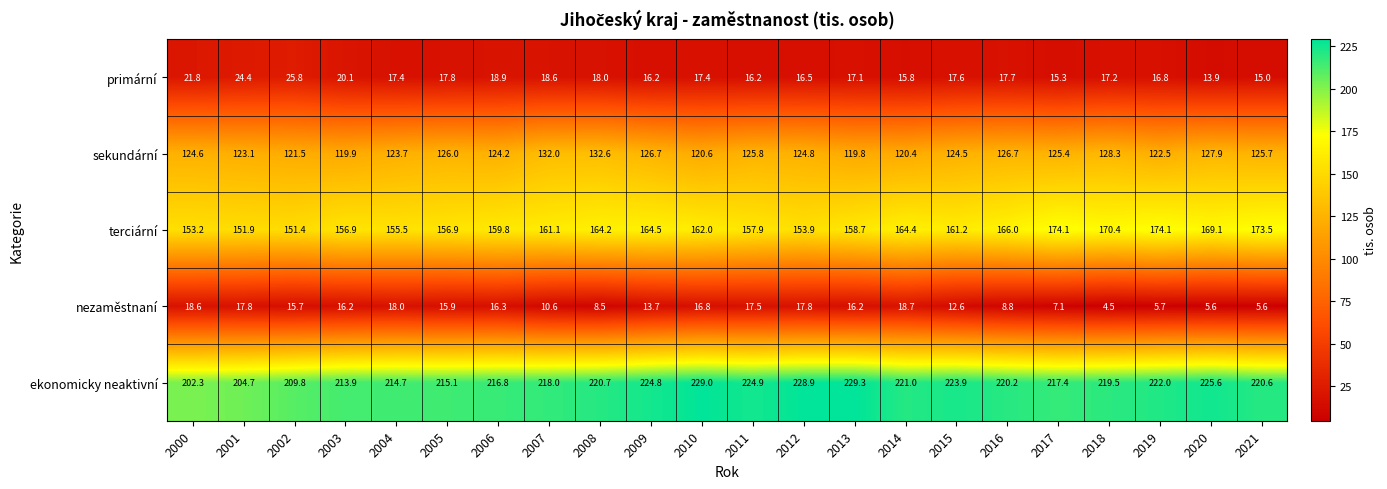

Which series has the largest range (max minus min)?

ekonomicky neaktivní